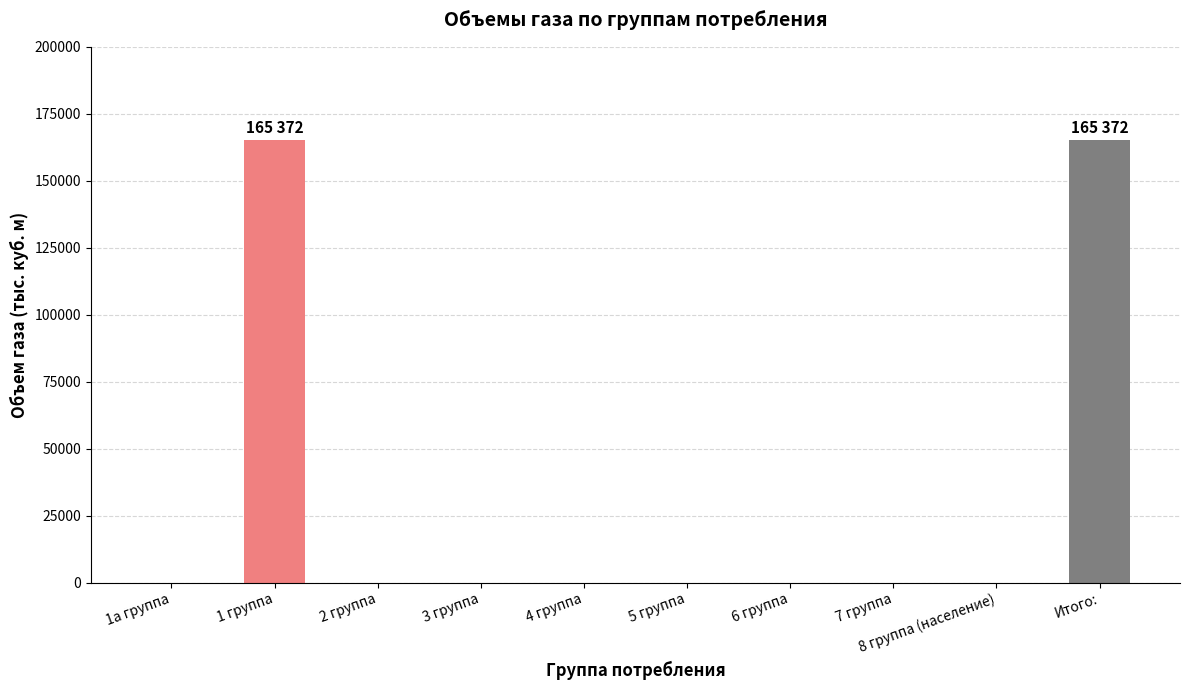

What is the sum of all values?

330744